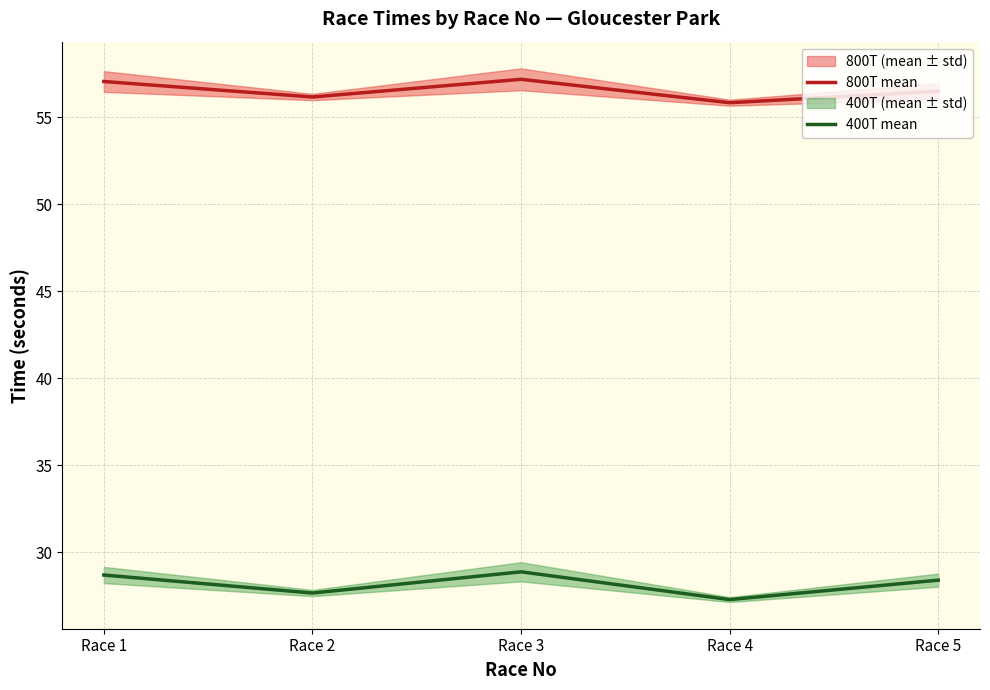

What are all the series names shown in the legend?

800T mean, 400T mean